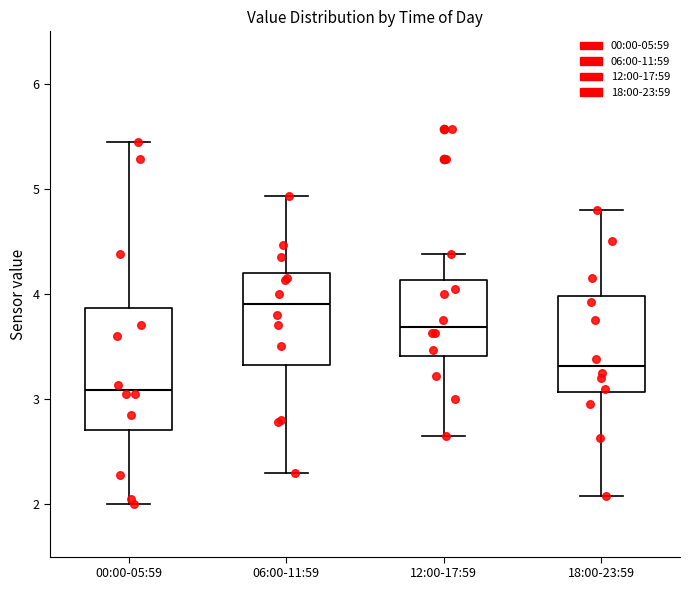

Reading left to right, transcribe this box plot: for each box, give where its median line is, the range the box spans, and where its two whiskers end, as read against the y-axis. The values are not printed on the chart, so give them approximately, as read against the axis.

00:00-05:59: median 3.1, box 2.7 to 3.9, whiskers 2.0 to 5.5
06:00-11:59: median 3.9, box 3.3 to 4.2, whiskers 2.3 to 4.9
12:00-17:59: median 3.7, box 3.4 to 4.1, whiskers 2.7 to 4.4
18:00-23:59: median 3.3, box 3.1 to 4.0, whiskers 2.1 to 4.8